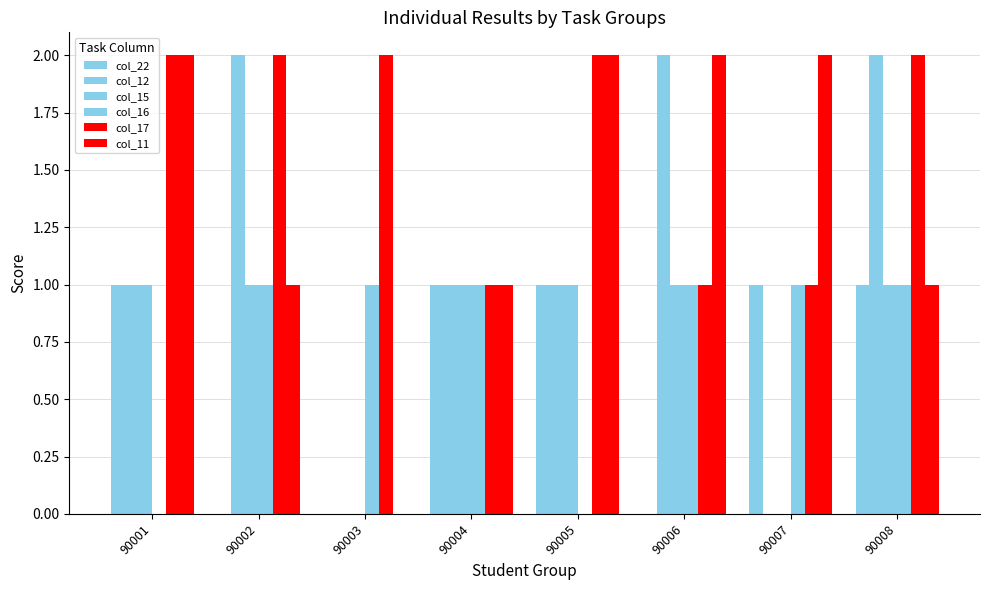

Where is col_15 nearest to the value 0?

90003